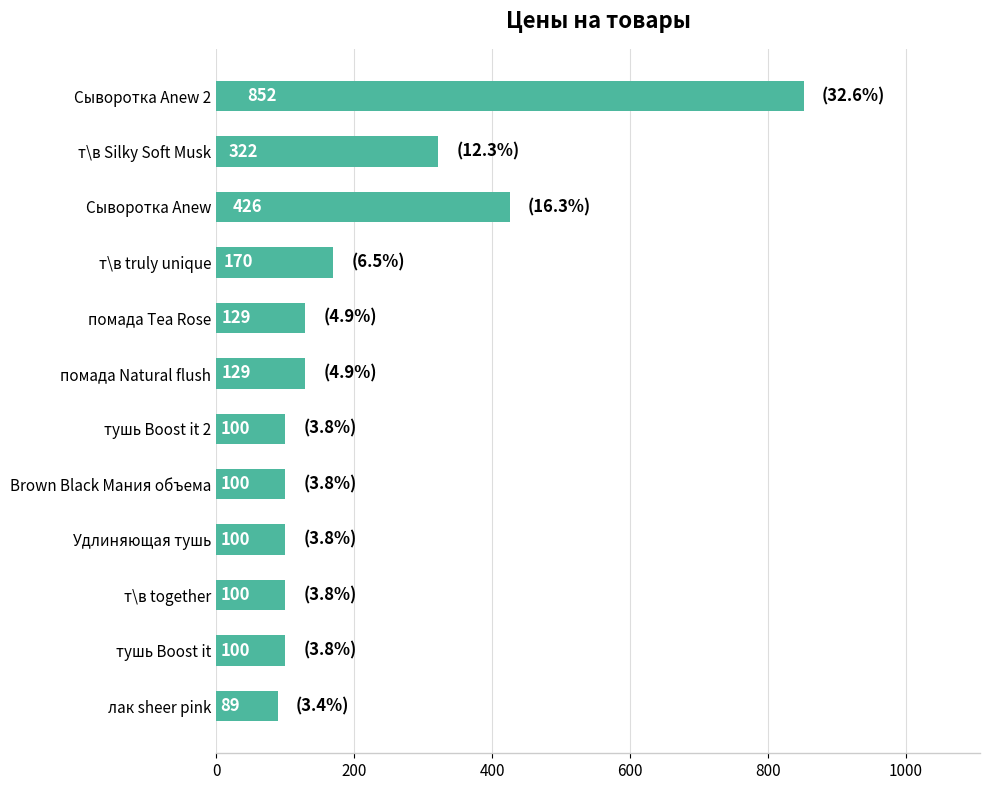

True or false: the data shows 170 at т\в truly unique.

True